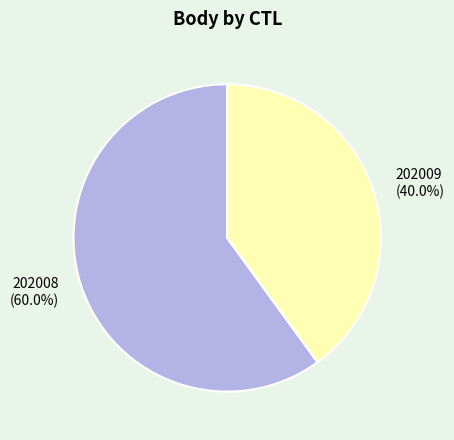

Is there a majority slice in this chart?

Yes